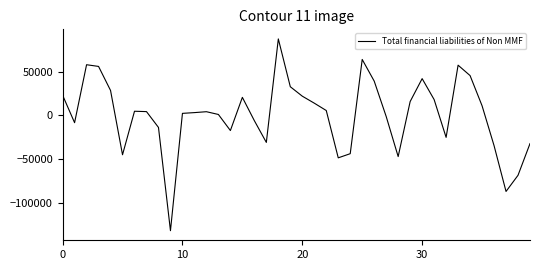

What is the greatest value displayed?

87755